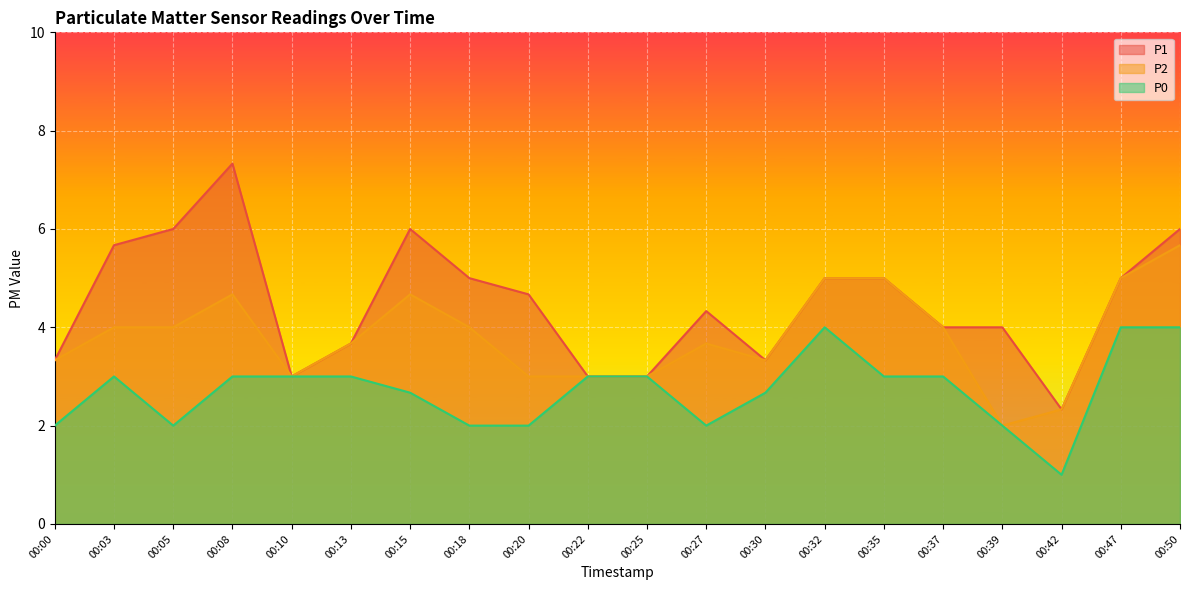

What is the sum of the P2 values at 00:13 and 00:37?

7.7